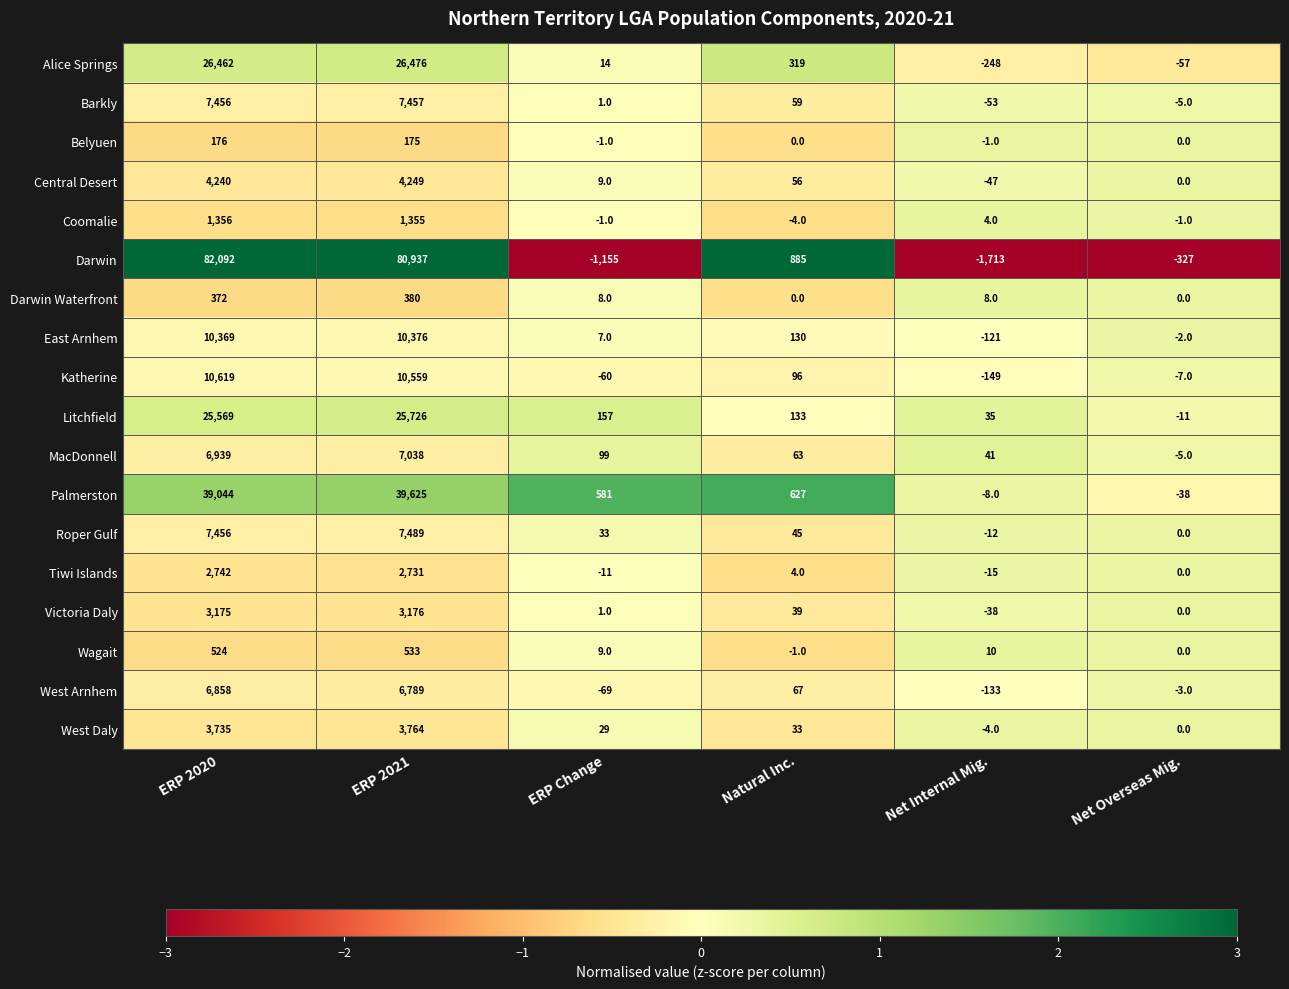

What is the sum of all Wagait values?

1075